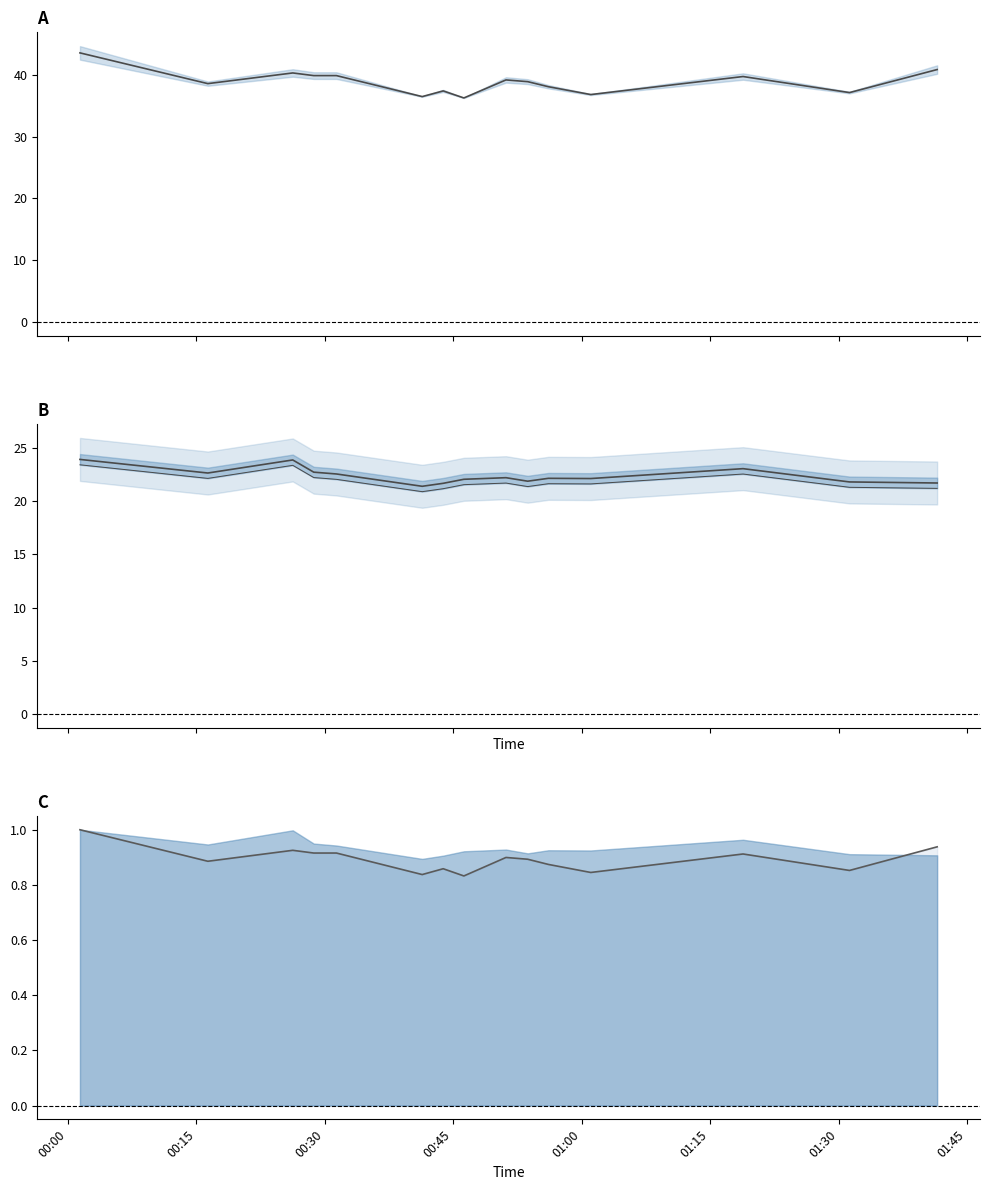

True or false: P2 lower has a value of 5.6 at 00:45.

False